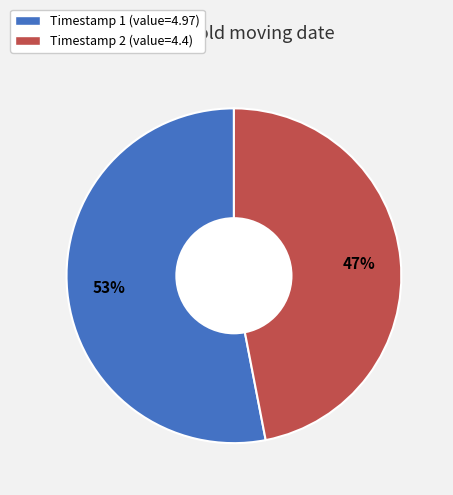

Approximately how many times larger is the value at Timestamp 1 (value=4.97) compared to Timestamp 2 (value=4.4)?

1.1